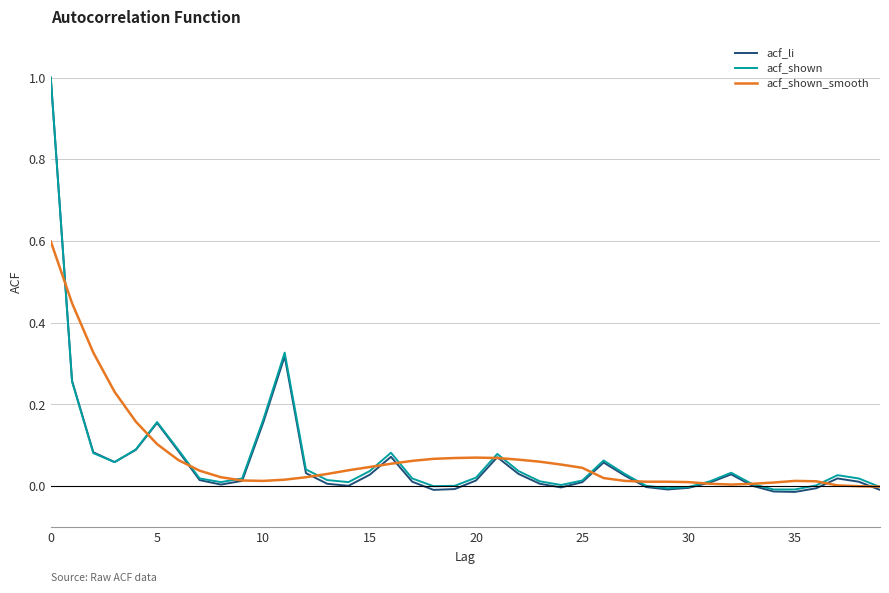

Which series has the widest spread of values?

acf_li